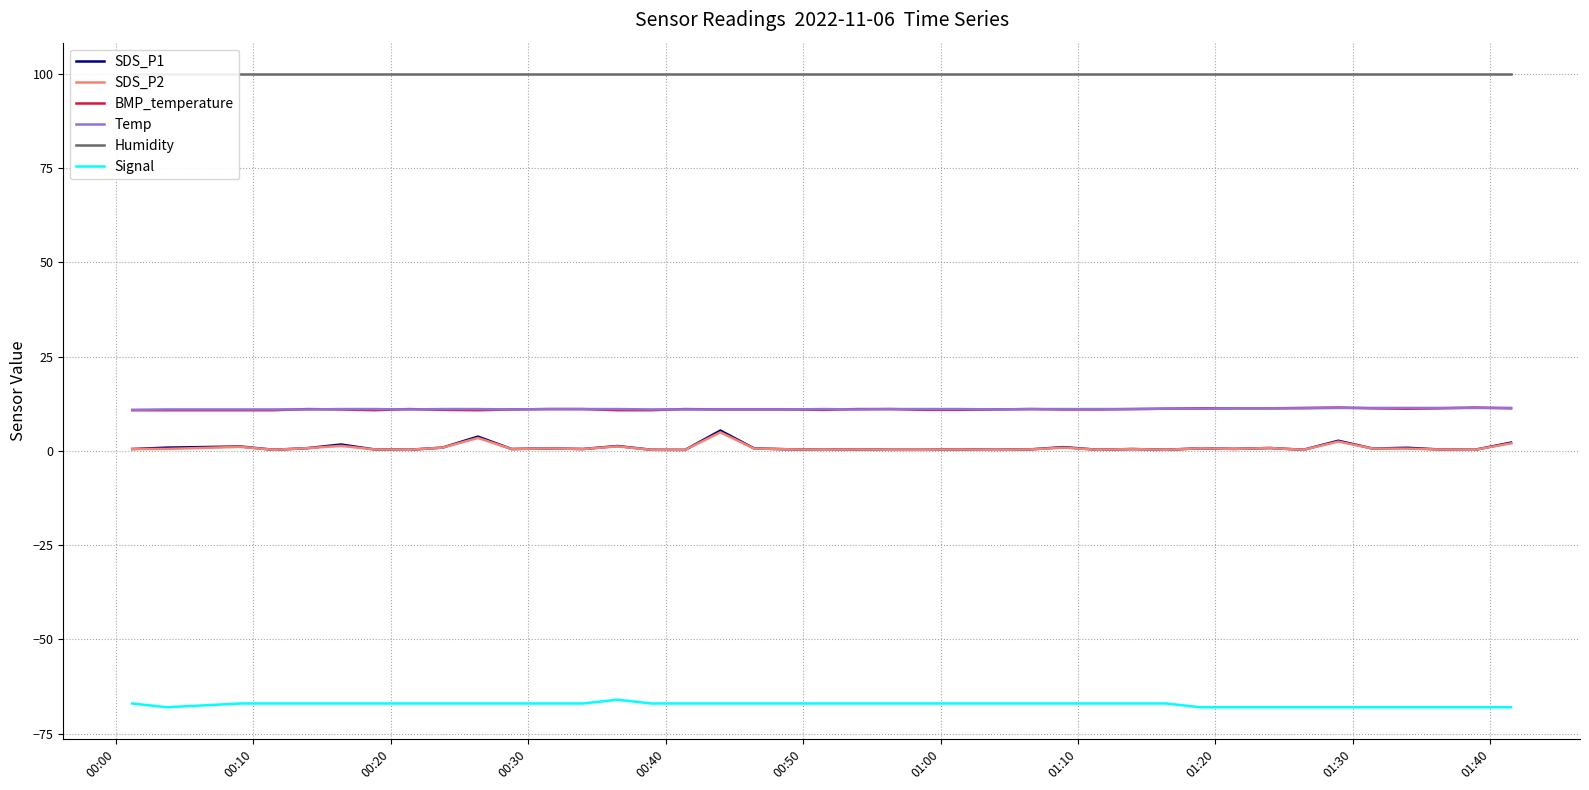

True or false: SDS_P1 and Signal cross at least once.

False